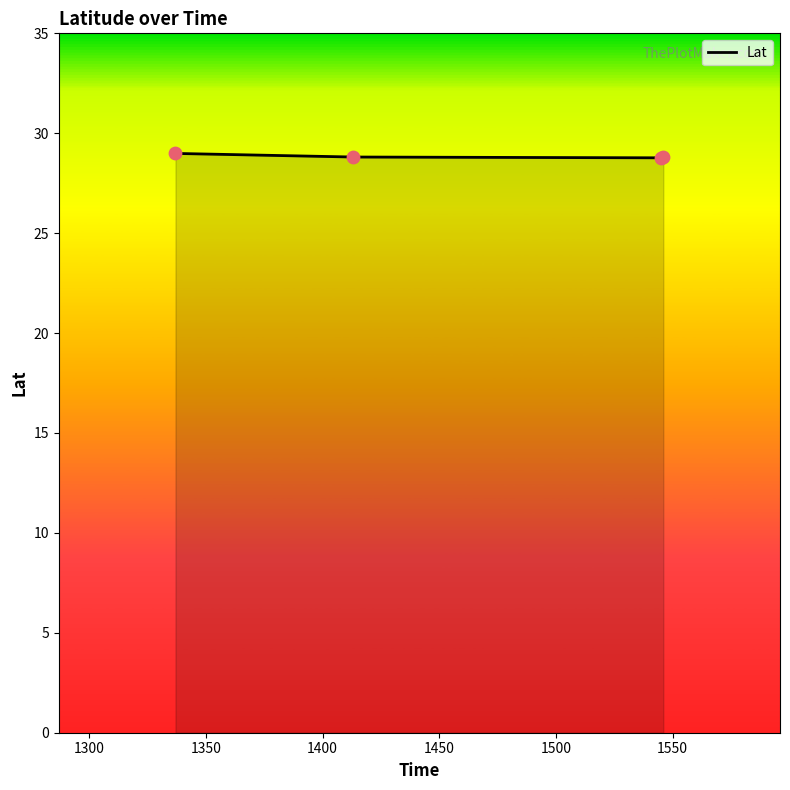

What is the smallest value displayed?

28.8